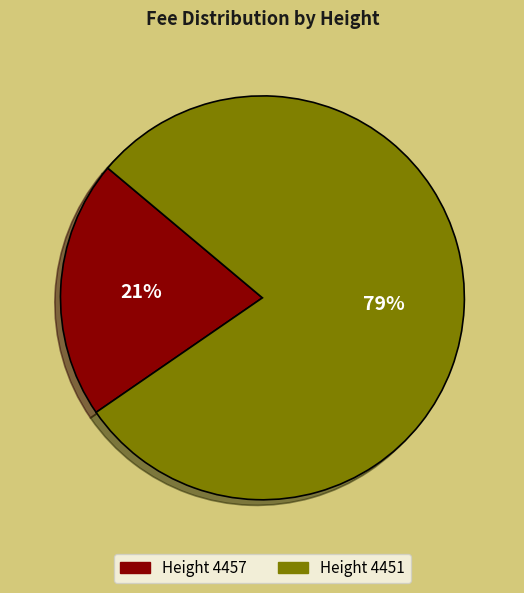

To the nearest percent, what is the average slice percentage?

50%